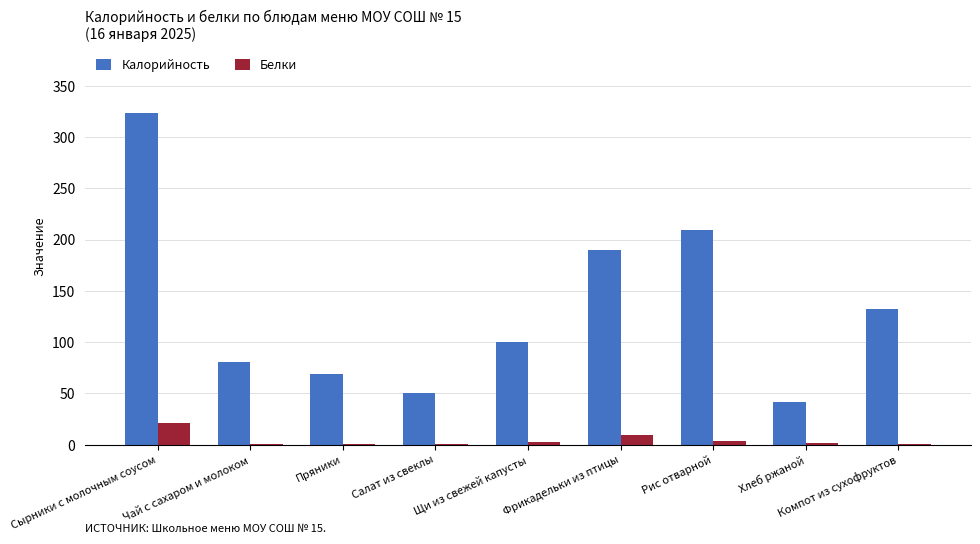

Between Пряники and Щи из свежей капусты, which series saw the biggest shift?

Калорийность